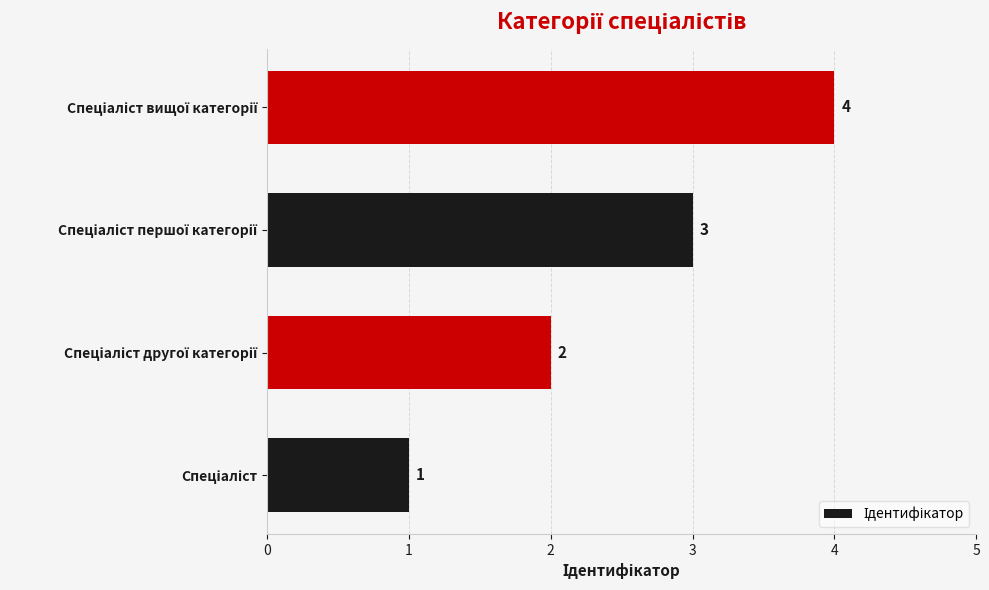

How many values are between 2 and 4?

3